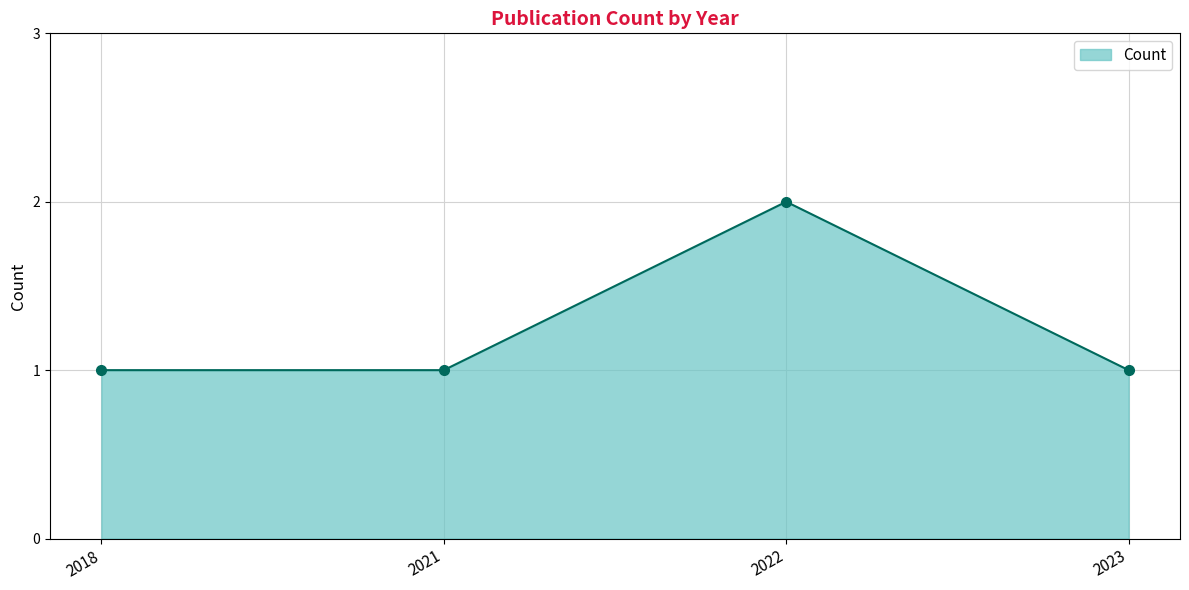

Reading left to right, transcribe all the data shown in this chart.

2018=1	2021=1	2022=2	2023=1